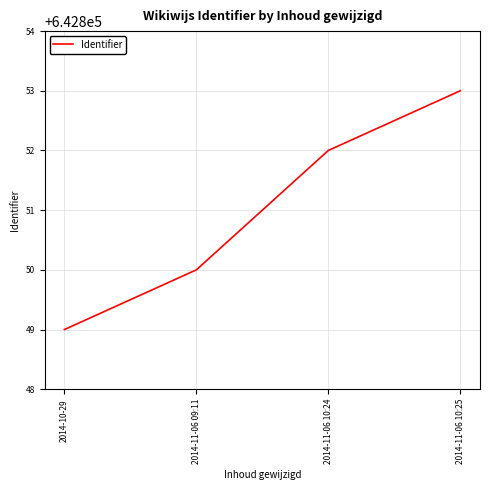

Reading left to right, list all the values displayed in this chart.

2014-10-29=642849	2014-11-06 09:11=642850	2014-11-06 10:24=642852	2014-11-06 10:25=642853